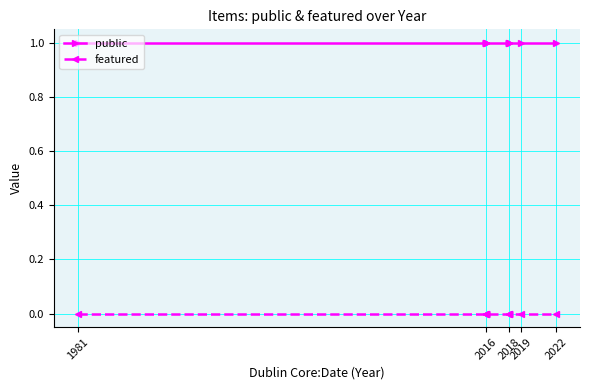

What is the spread (max minus min) of values at 1981?

1